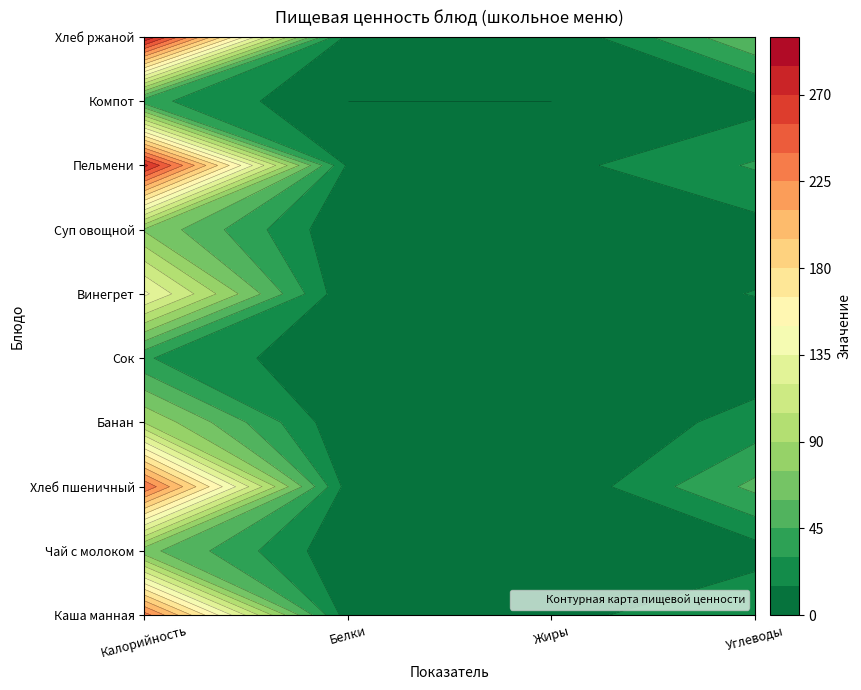

What is the difference between the Чай с молоком values at Углеводы and Калорийность?

57.0